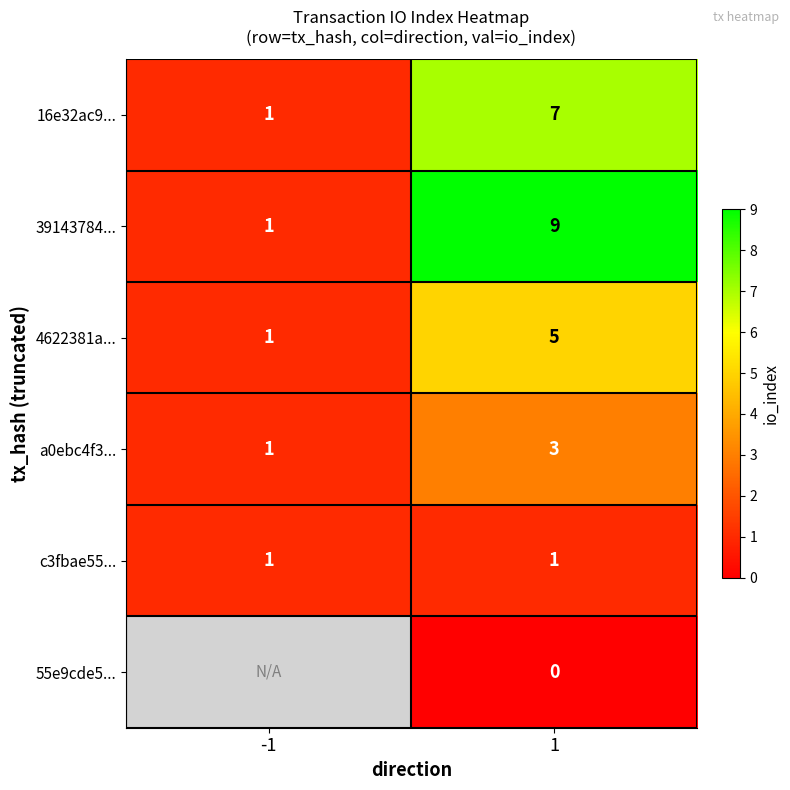

Rank the series at 1 from highest to lowest value.

39143784..., 16e32ac9..., 4622381a..., a0ebc4f3..., c3fbae55..., 55e9cde5...